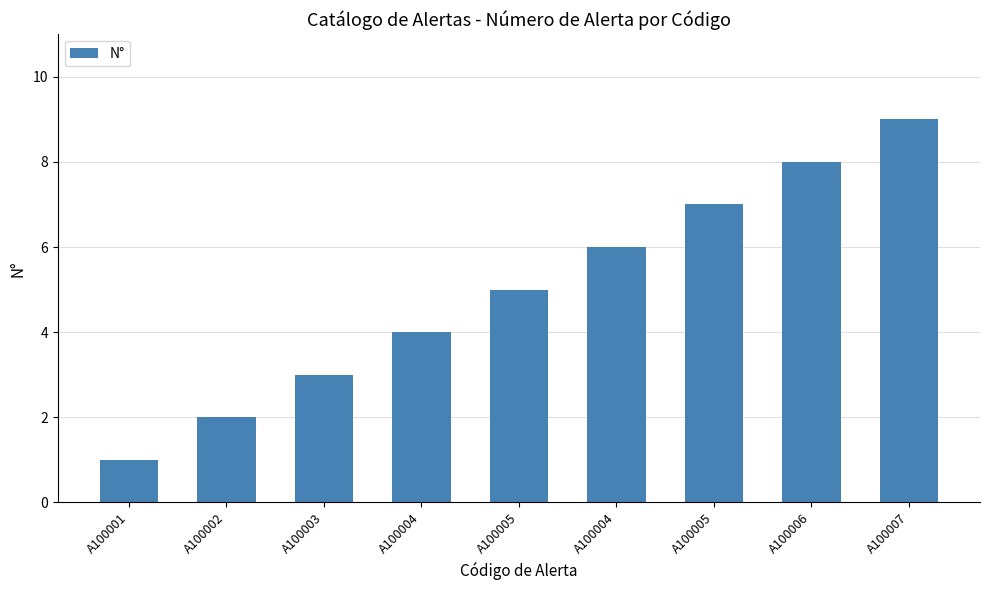

What is the label of the 9th bar from the left?

A100007